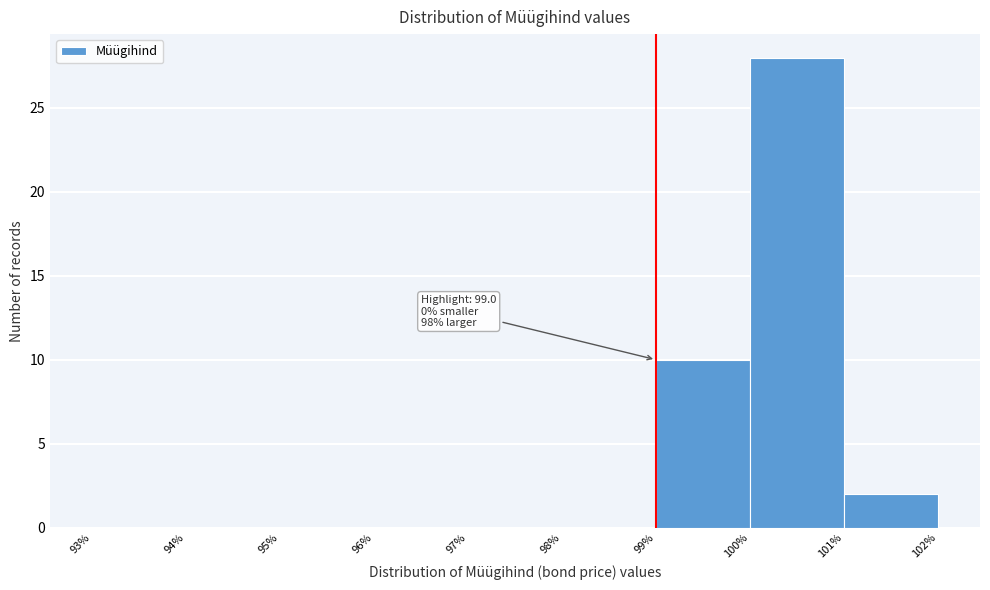

Which range on the x-axis has the tallest bar?

100% to 101%